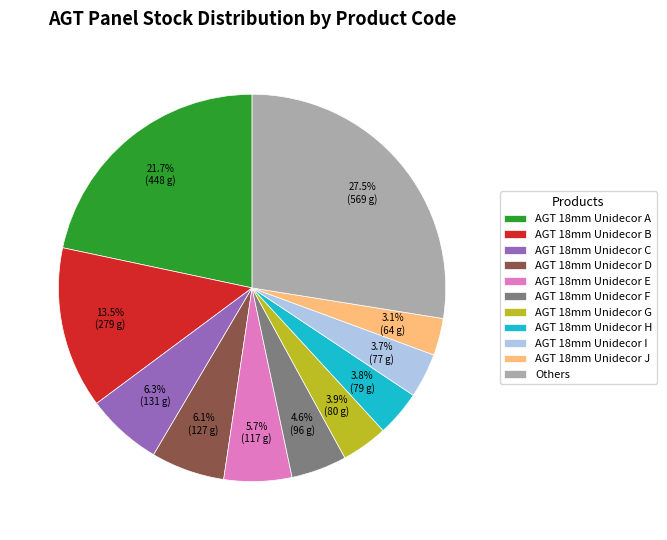

What is the ratio of the value at AGT 18mm Unidecor A to the value at Others?

0.8